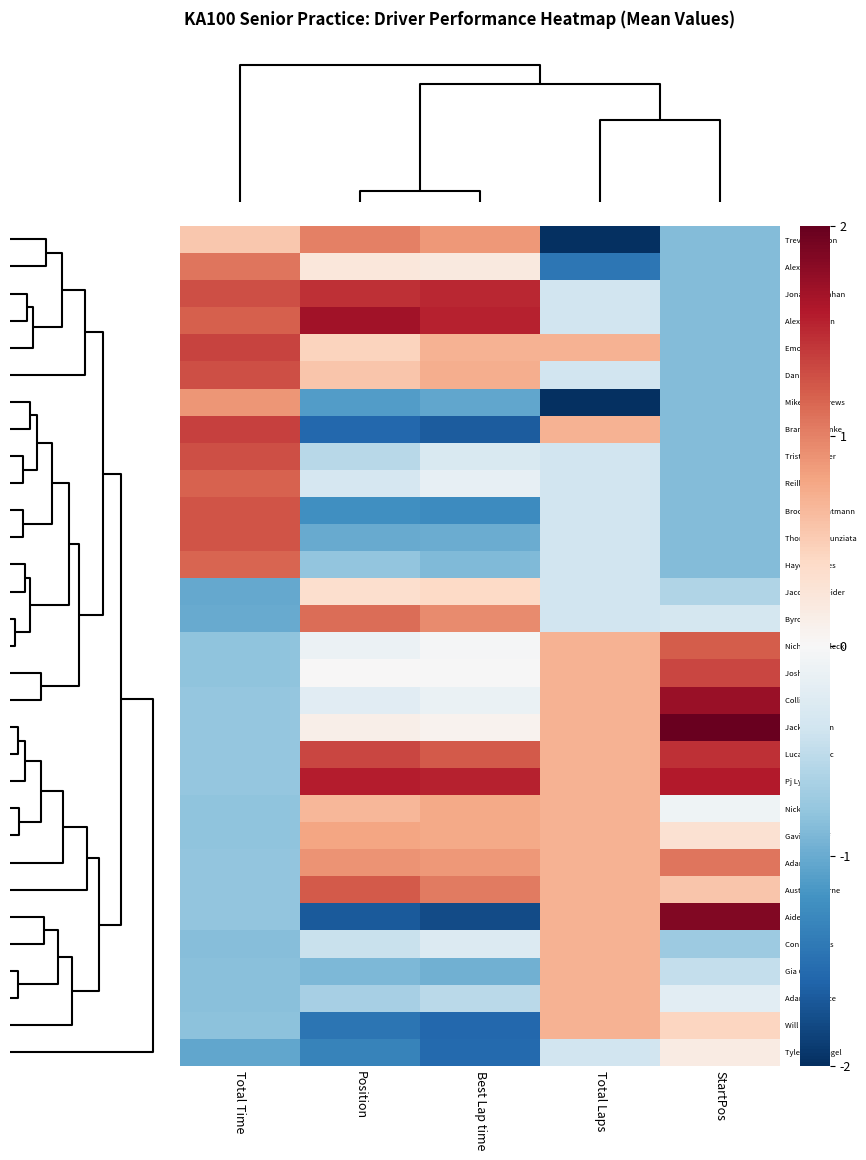

At how many categories does at least one series exceed -1?

5